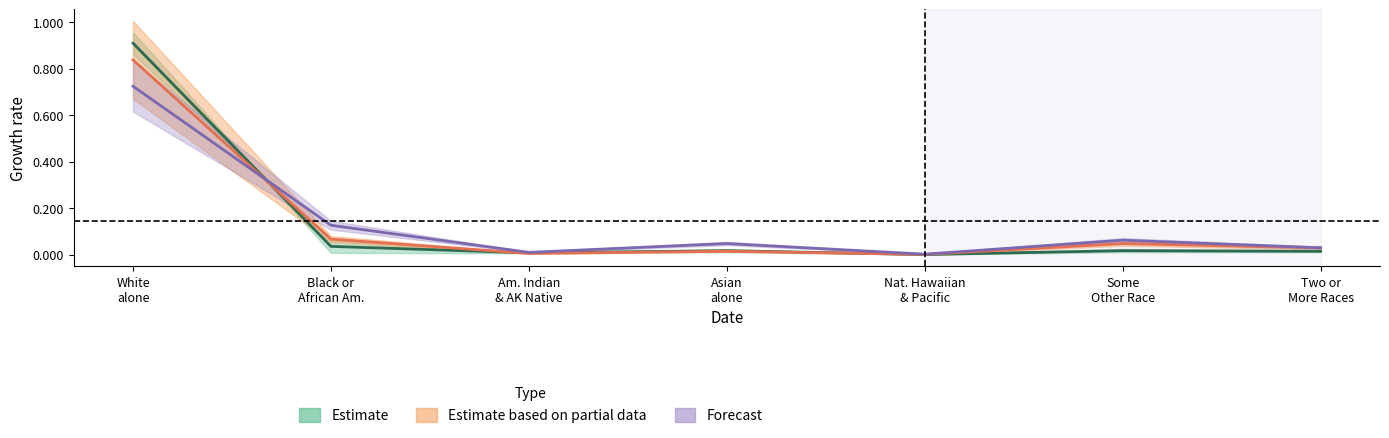

How many interior local valleys does the Kenosha County series have?

2